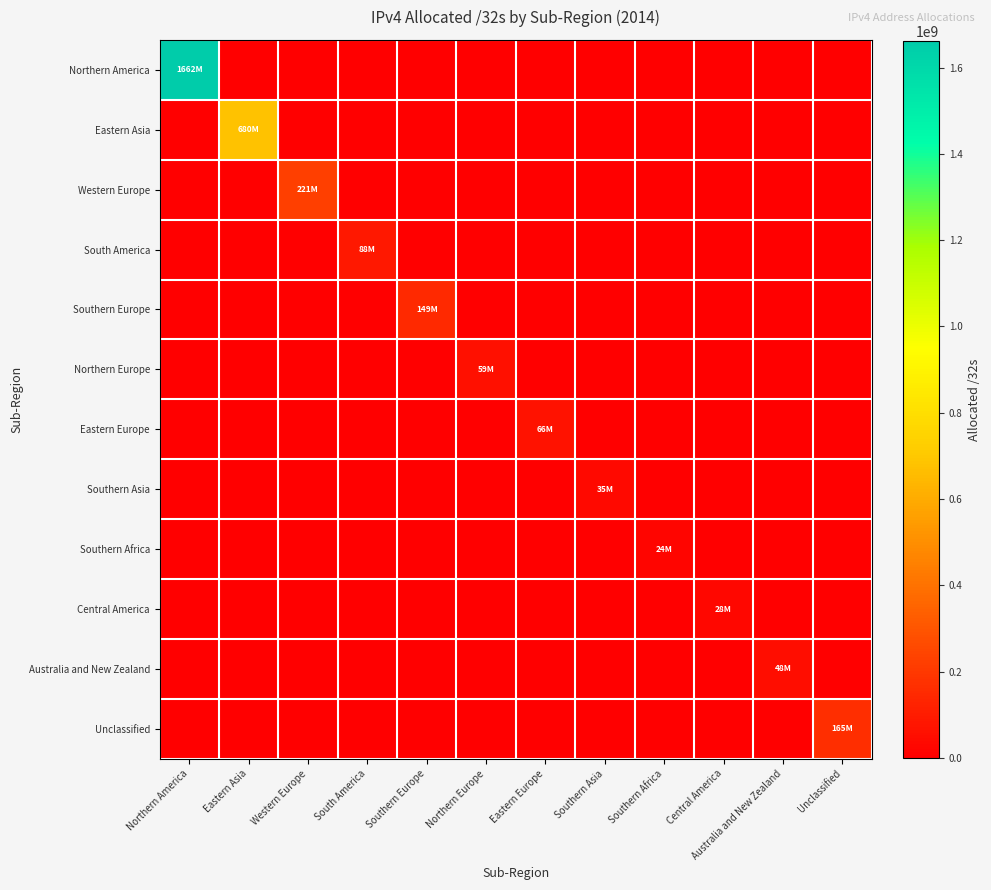

At Central America, list the series in order from smallest to largest.

Northern America, Eastern Asia, Western Europe, South America, Southern Europe, Northern Europe, Eastern Europe, Southern Asia, Southern Africa, Australia and New Zealand, Unclassified, Central America